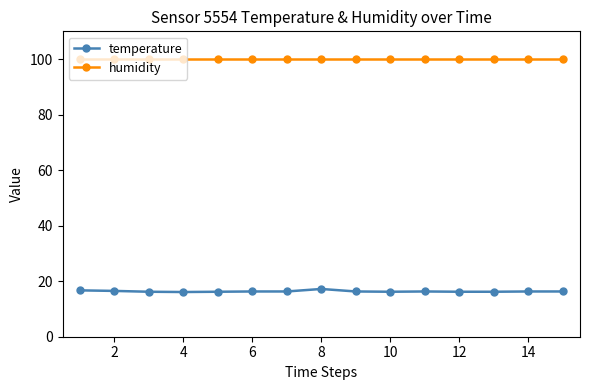

Which series has the largest total across all categories?

humidity